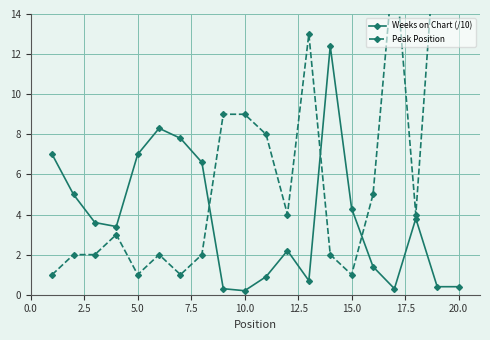

Which series ends up on top after the final intersection of Weeks on Chart (/10) and Peak Position?

Peak Position